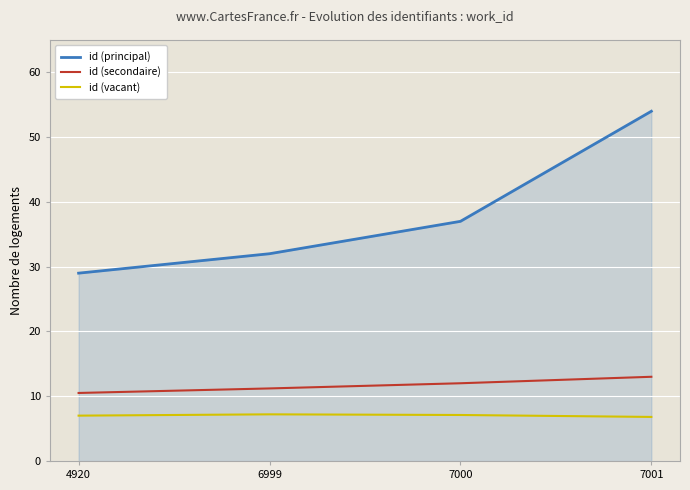

List the labels in order of id (secondaire) value, largest first.

7001, 7000, 6999, 4920